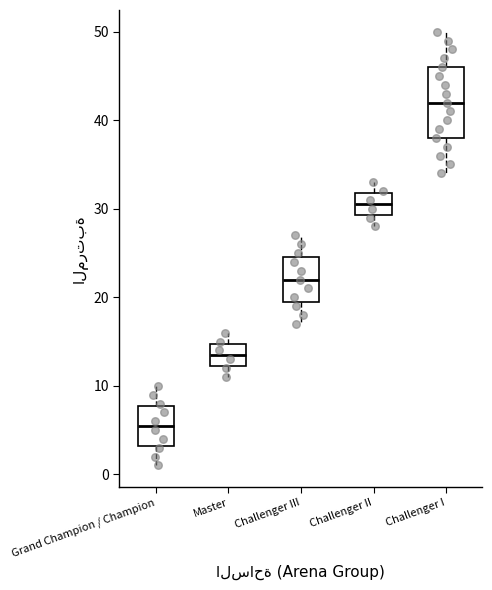

Reading left to right, read every box against the y-axis: the position of its median line, the range the box covers, and the ends of its whiskers. The values are not printed on the chart, so give them approximately, as read against the axis.

Grand Champion / Champion: median 6, box 3 to 8, whiskers 1 to 10
Master: median 14, box 12 to 15, whiskers 11 to 16
Challenger III: median 22, box 20 to 25, whiskers 17 to 27
Challenger II: median 31, box 29 to 32, whiskers 28 to 33
Challenger I: median 42, box 38 to 46, whiskers 34 to 50